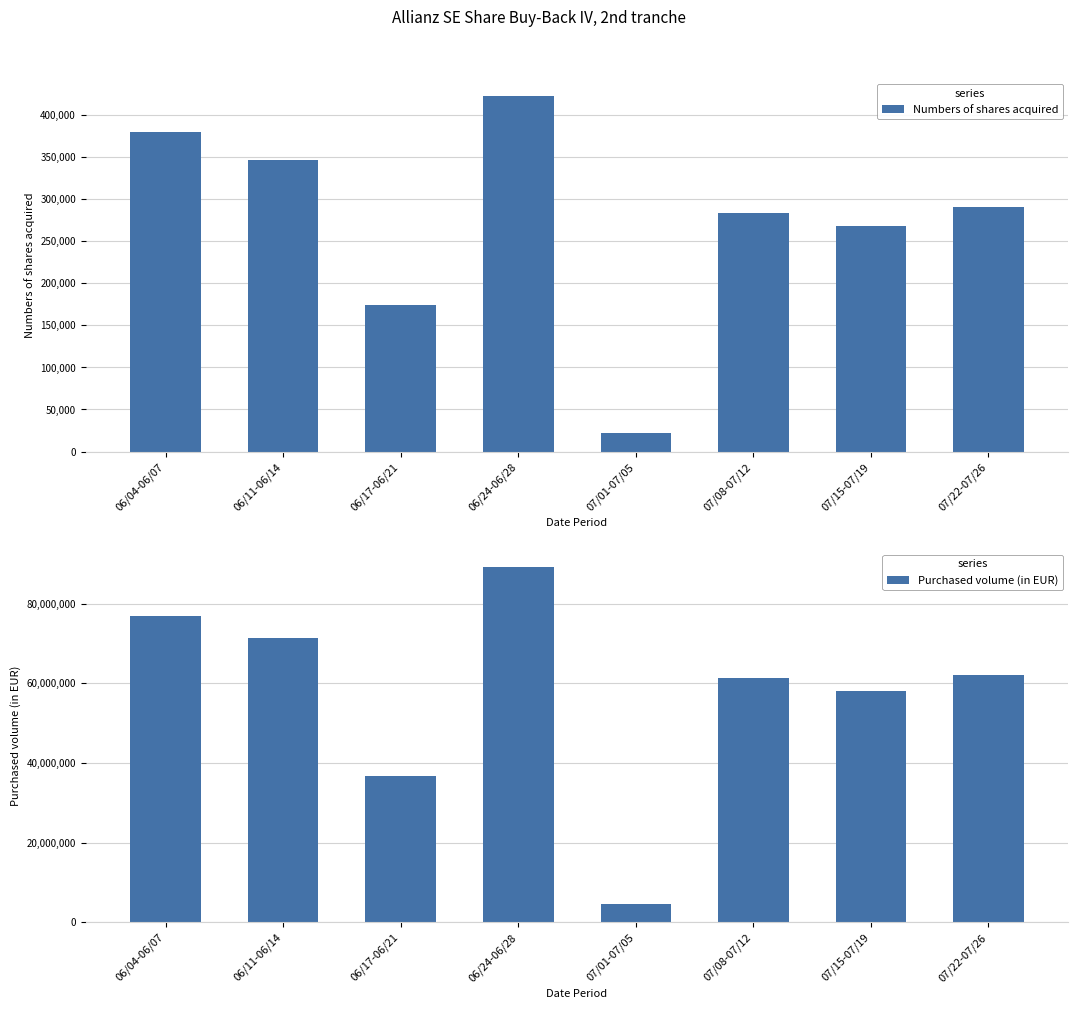

The Numbers of shares acquired series shows 282801.0 at 07/08-07/12. True or false?

True